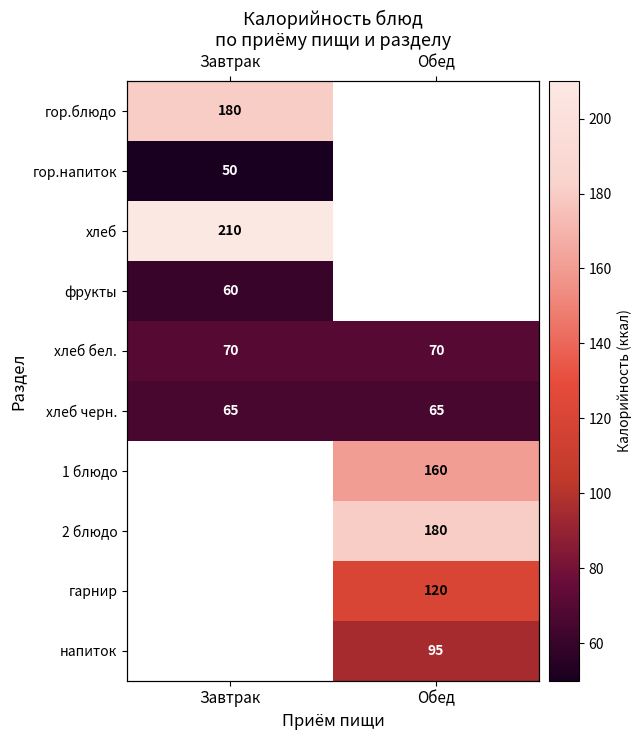

Which label corresponds to the smallest value in the chart?

Завтрак